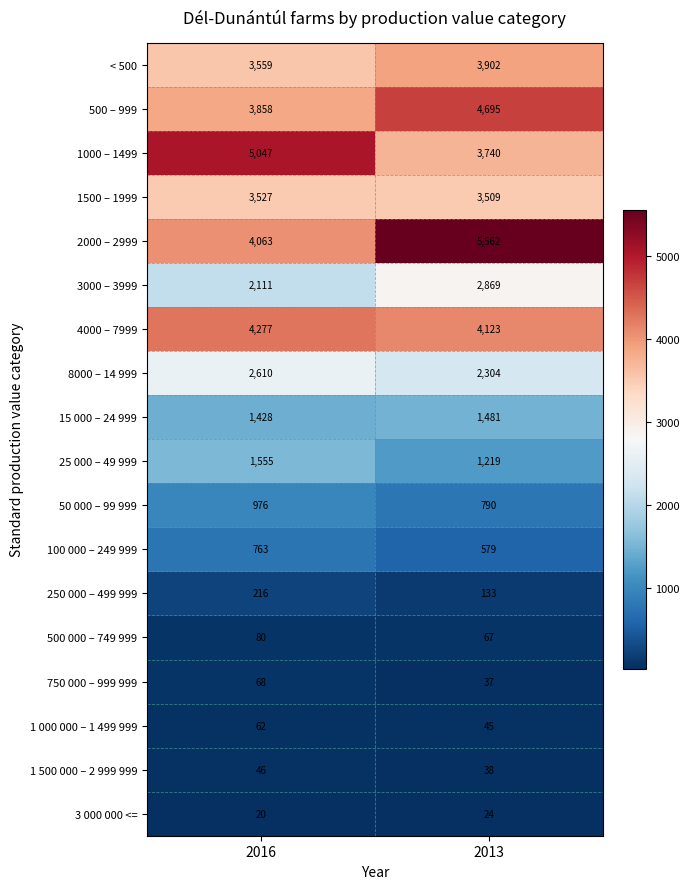

At which category is the sum across all series the highest?

2013